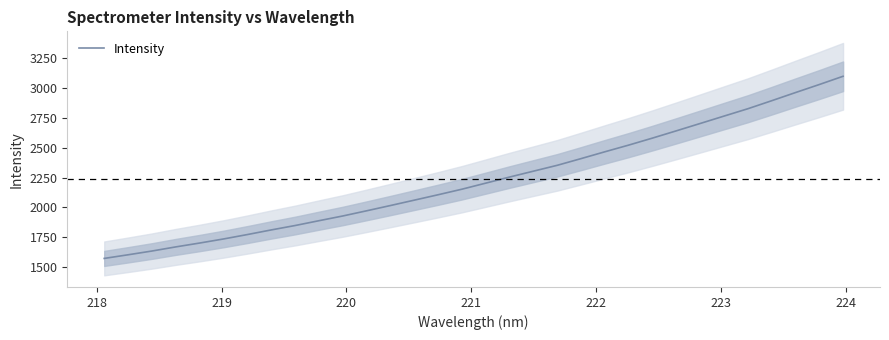

True or false: the data has more than 1 interior local peaks.

False